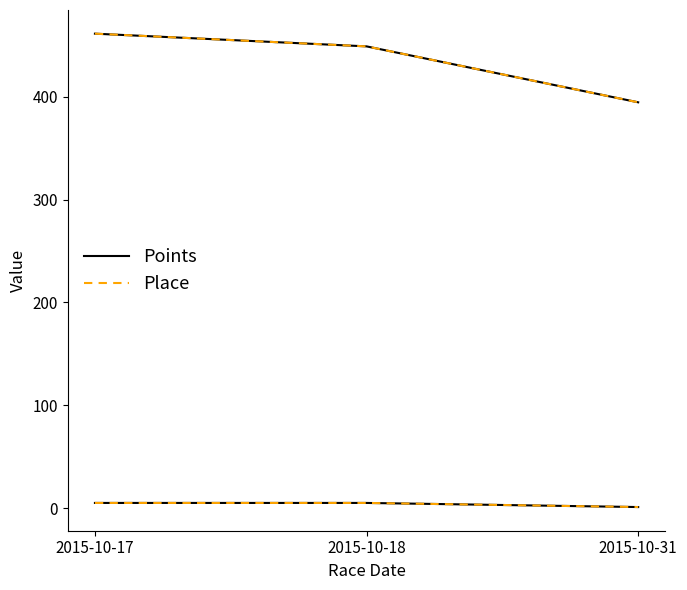

Does the chart display data point markers on the line(s)?

No